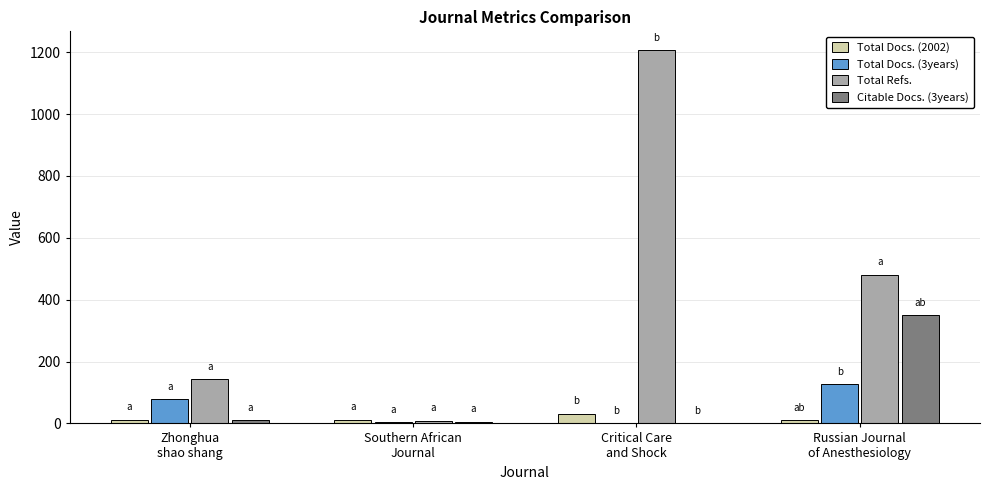

What is the maximum value shown in the chart?

1207